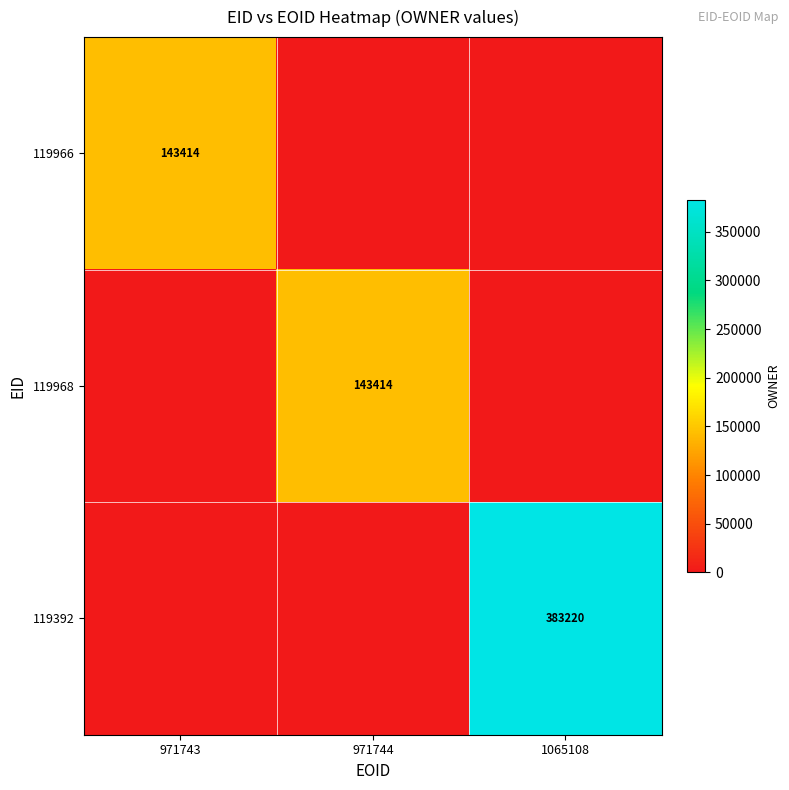

The 119966 series shows 143414 at 971743. True or false?

True